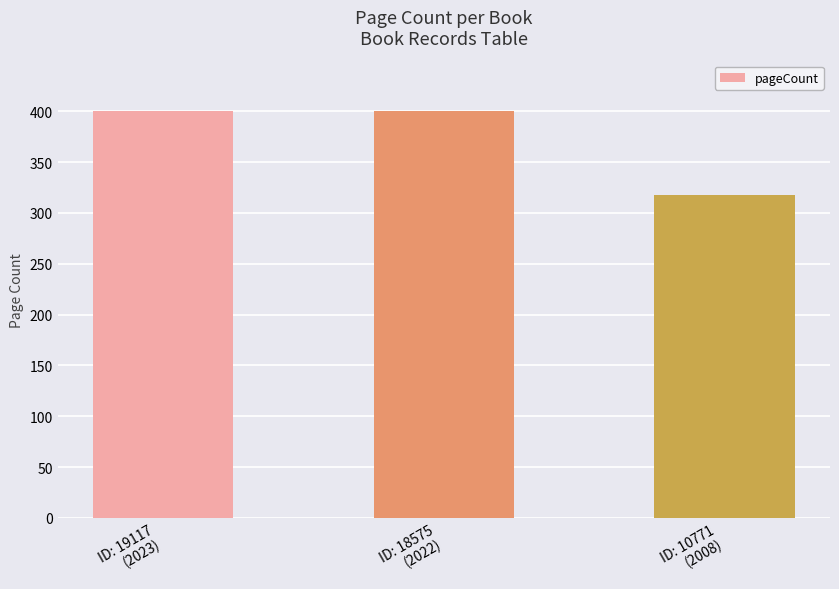

True or false: the data shows 318 at ID: 10771
(2008).

True